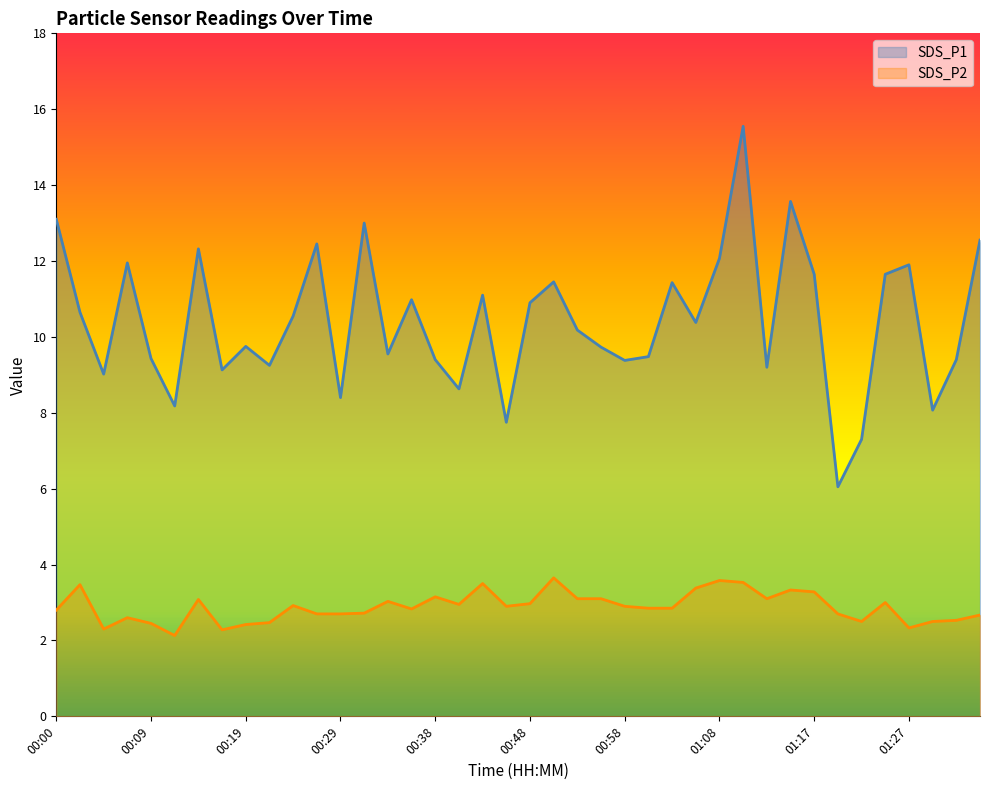

Which series has the largest range (max minus min)?

SDS_P1